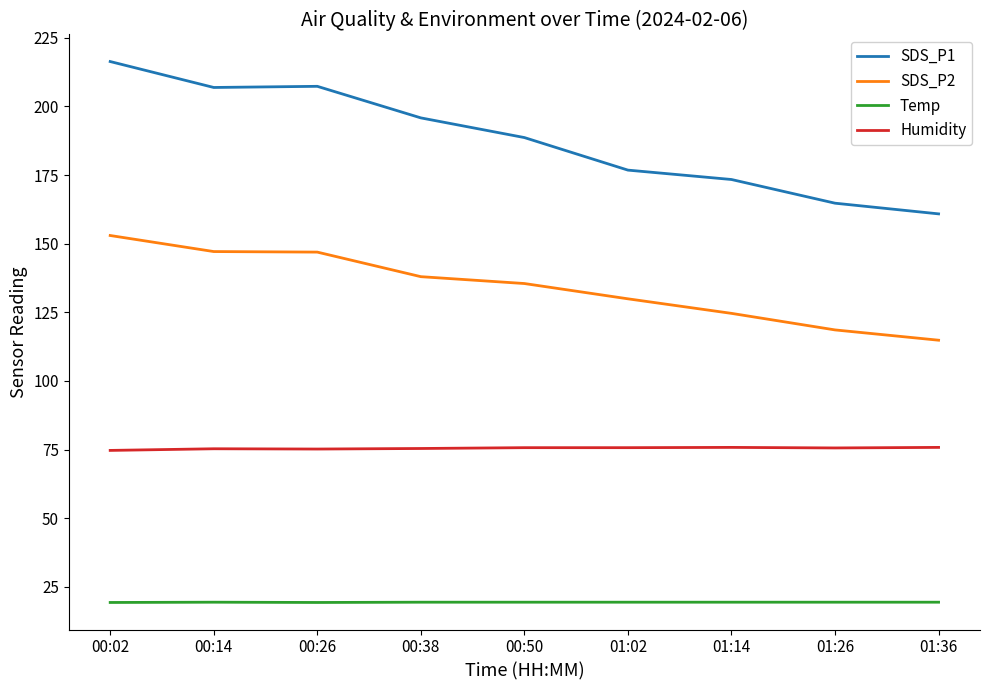

Which series has the widest spread of values?

SDS_P1